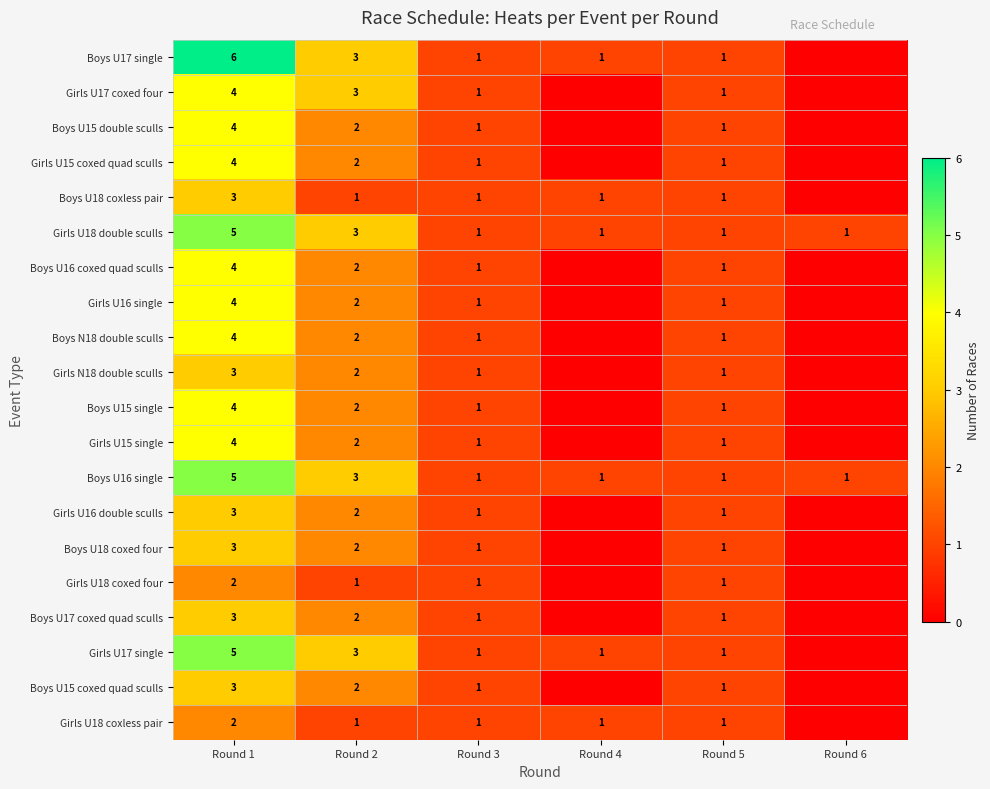

The Girls U16 single series shows 4 at Round 1. True or false?

True